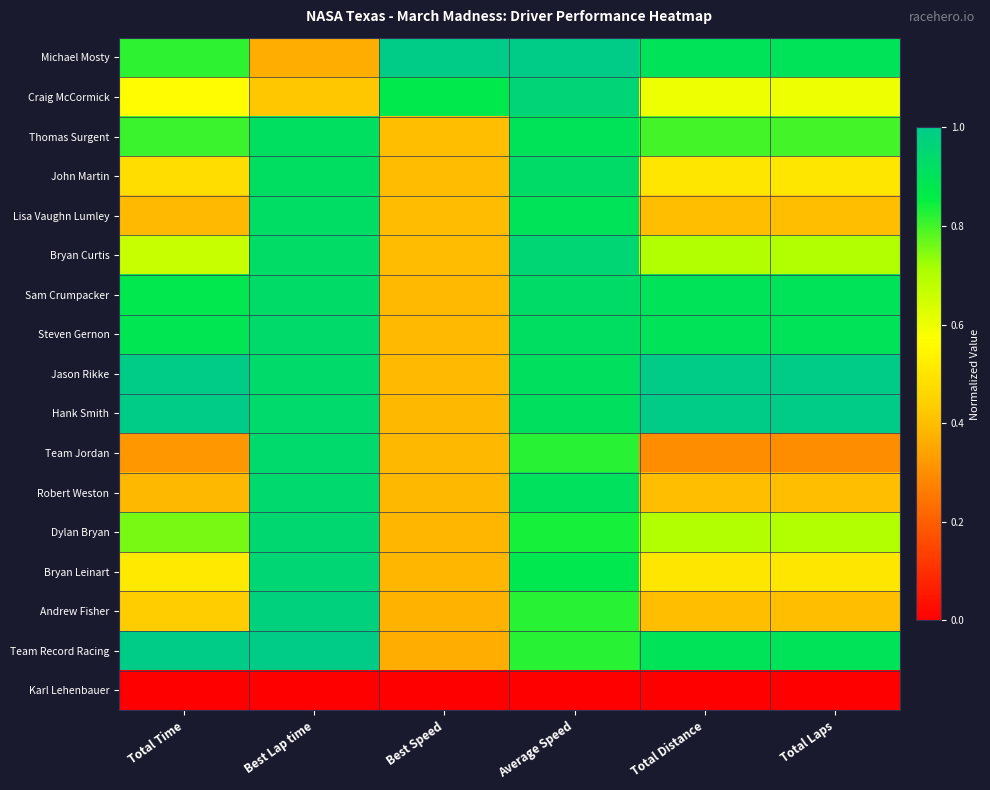

At which category is the sum across all series the highest?

Average Speed